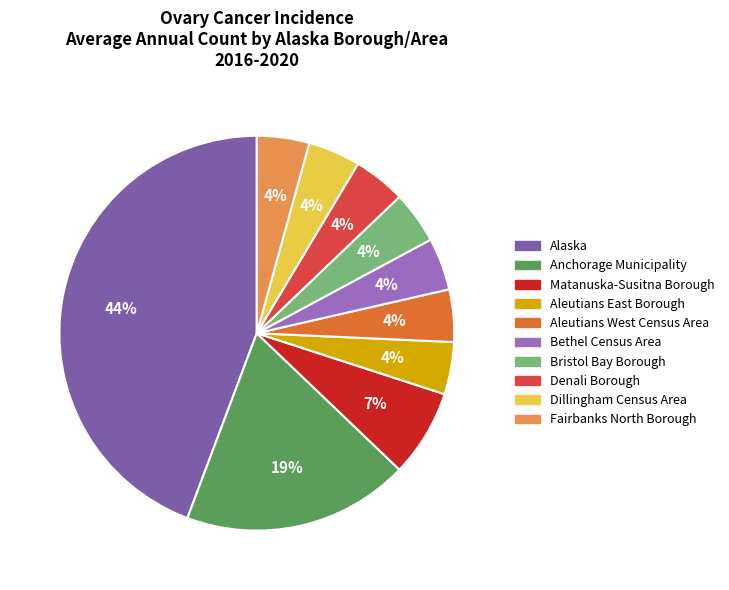

Which category has the biggest portion of the pie?

Alaska